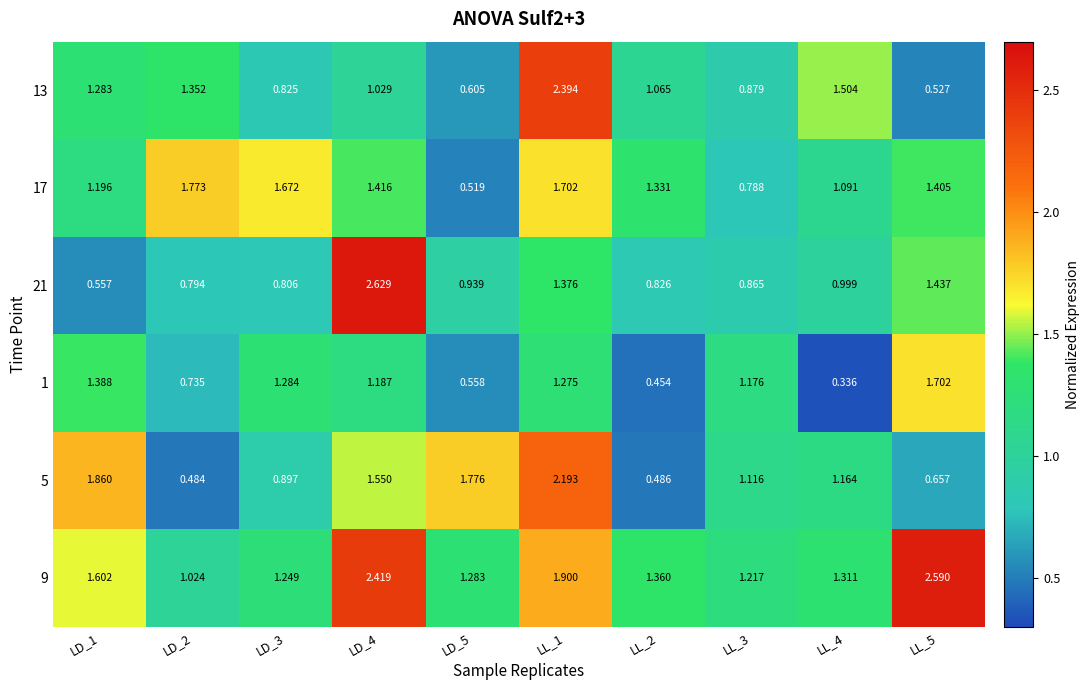

Is the value of 1 at LD_2 greater than the value of 17 at LD_2?

No